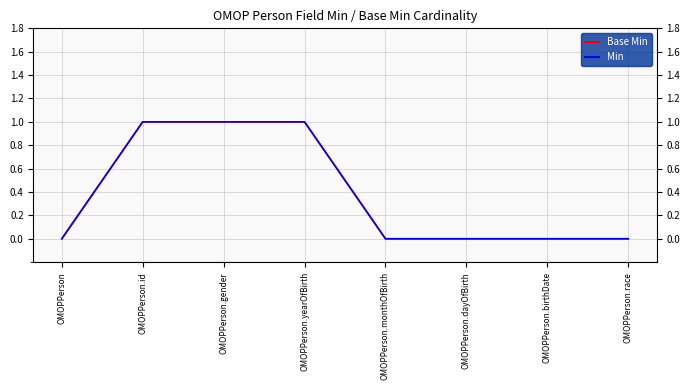

Which series has the largest total across all categories?

Base Min